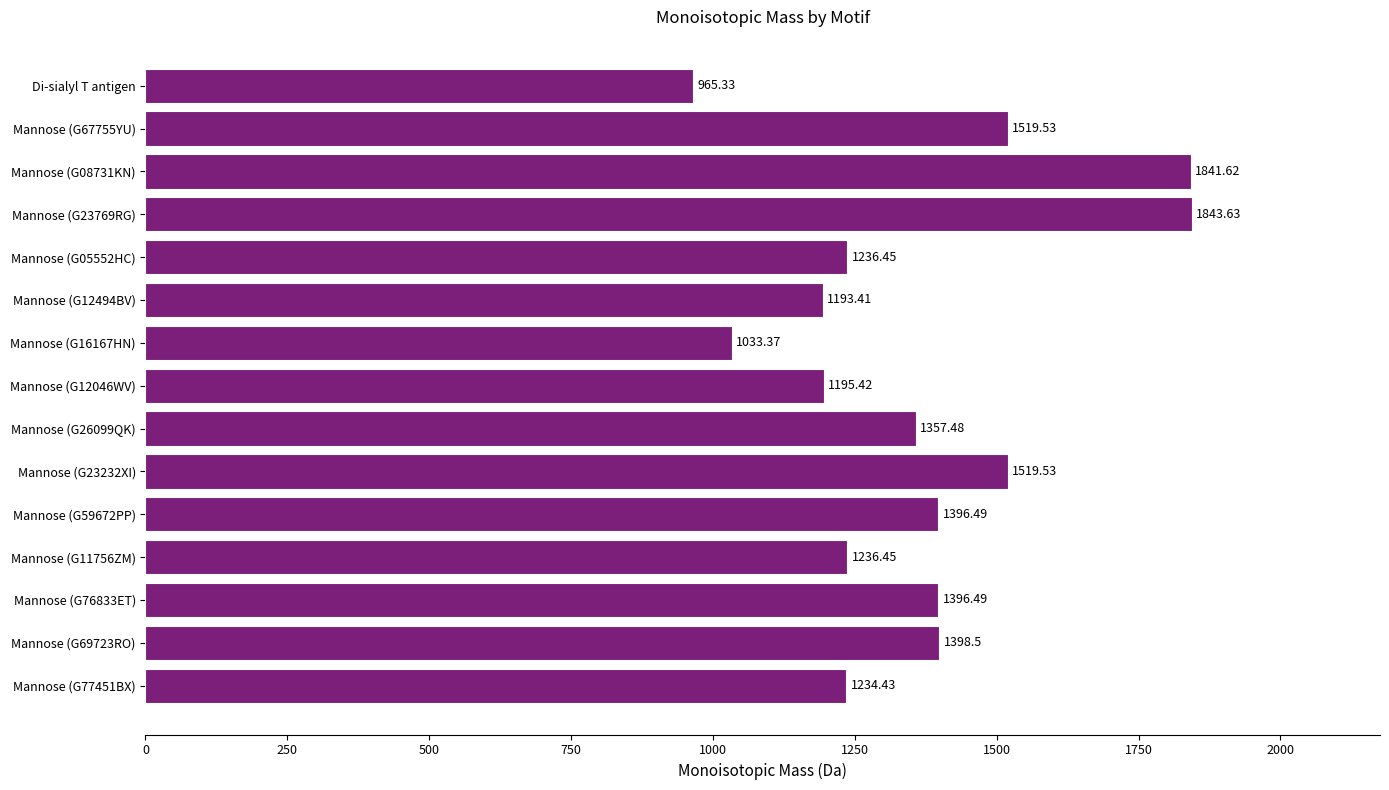

At which category does the chart reach its minimum across all series?

Di-sialyl T antigen